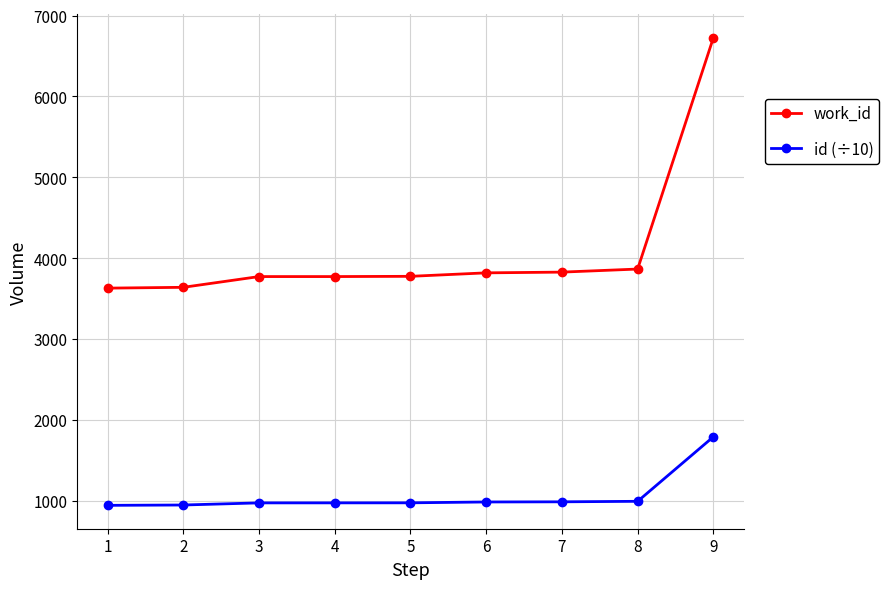

Which series has the largest range (max minus min)?

work_id